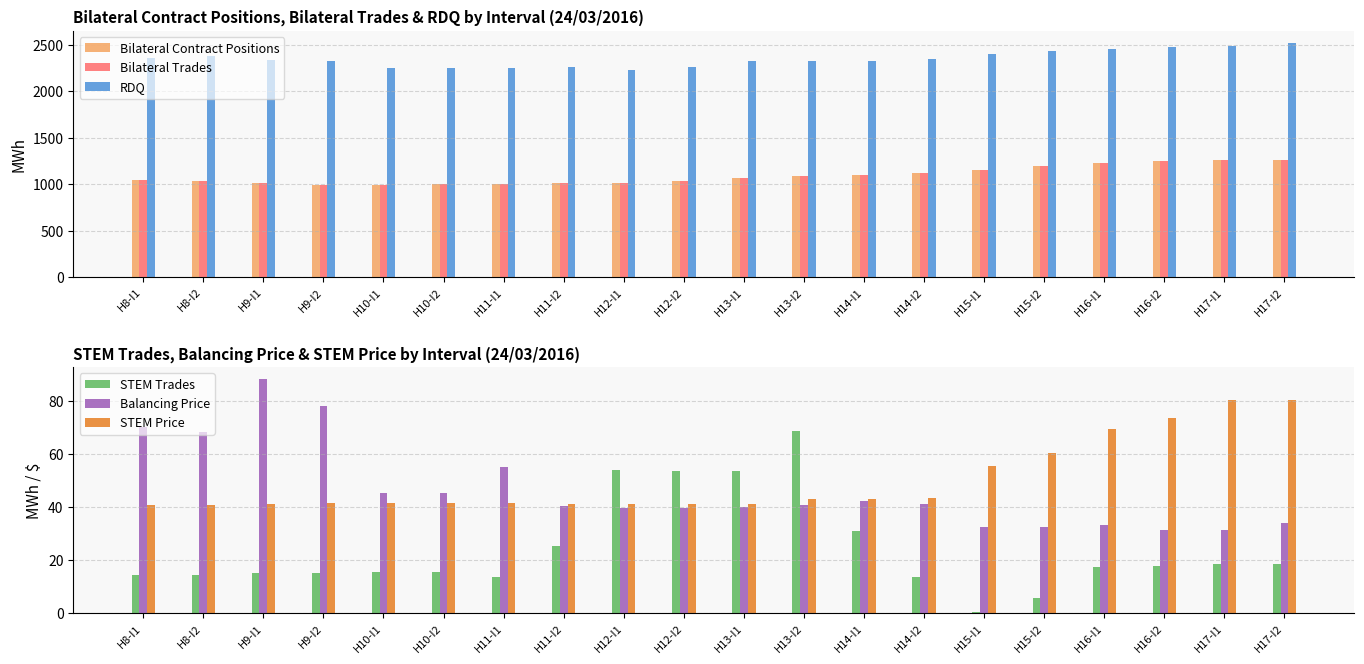

The value of Bilateral Contract Positions at H12-I1 is 595.0. True or false?

False